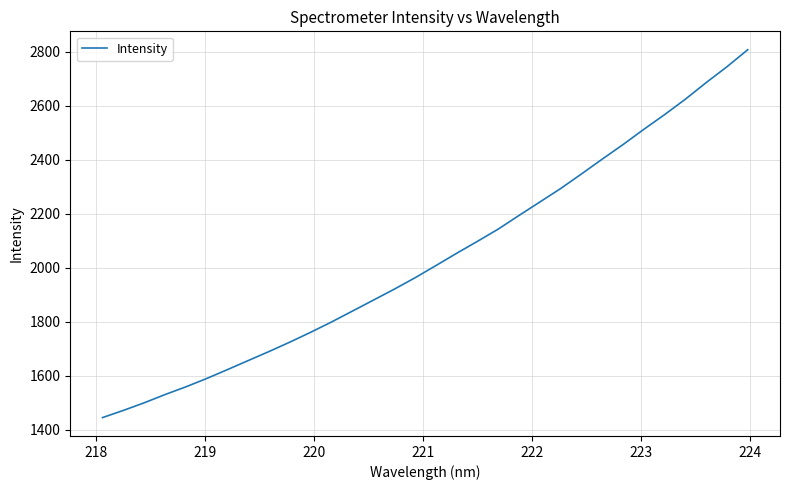

What is the difference between the maximum and minimum values?

1362.1